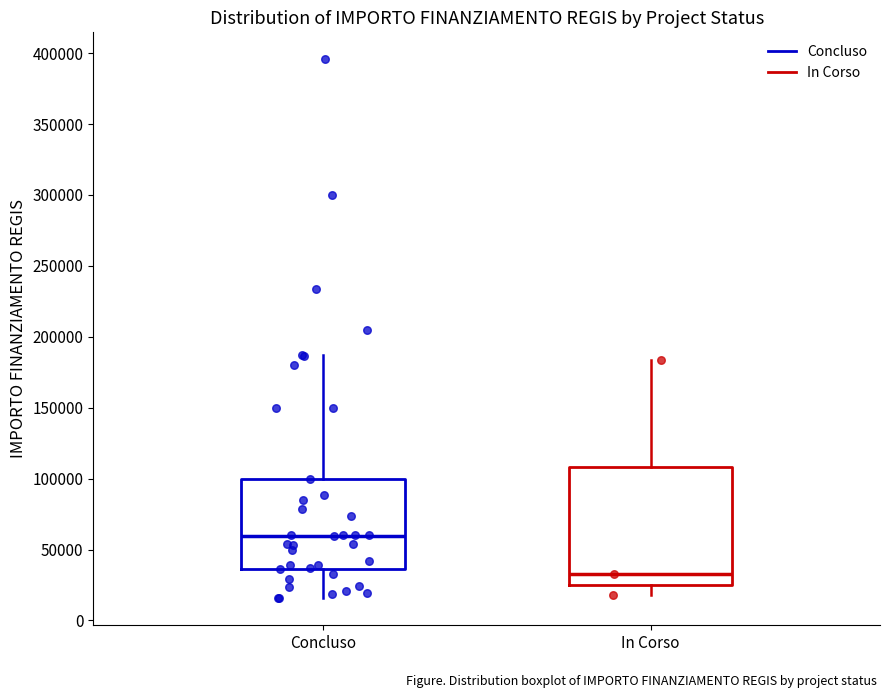

Comparing the boxes themselves (not the whiskers), which one is the tallest?

In Corso